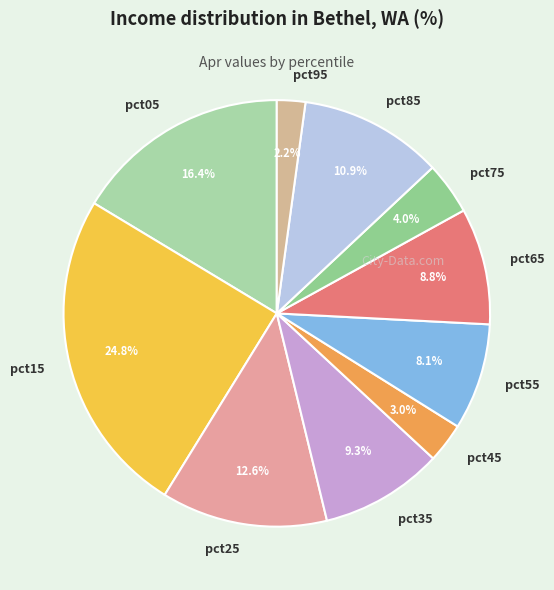

Is it true that pct95 is 12% of the pie?

False